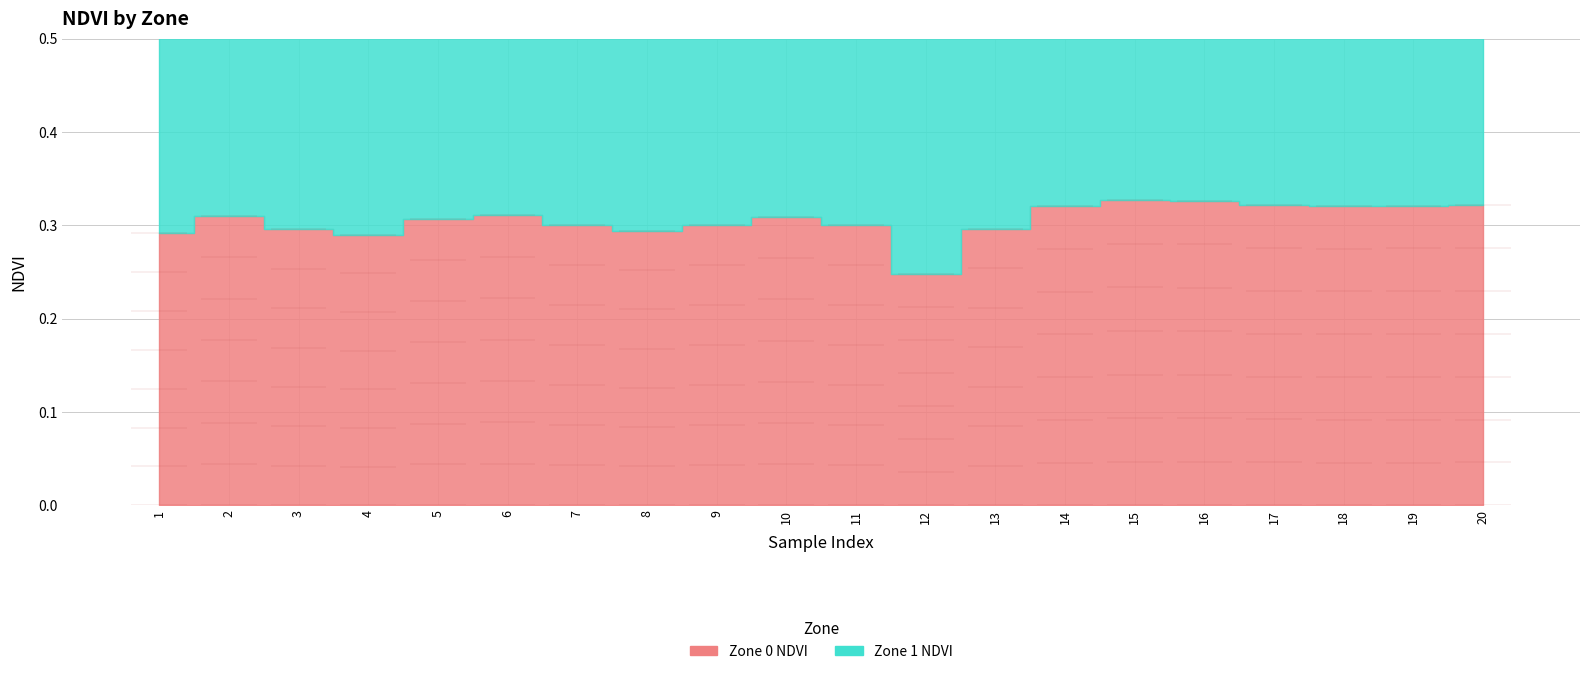

Which series changed the most between 4 and 15?

Zone 1 NDVI